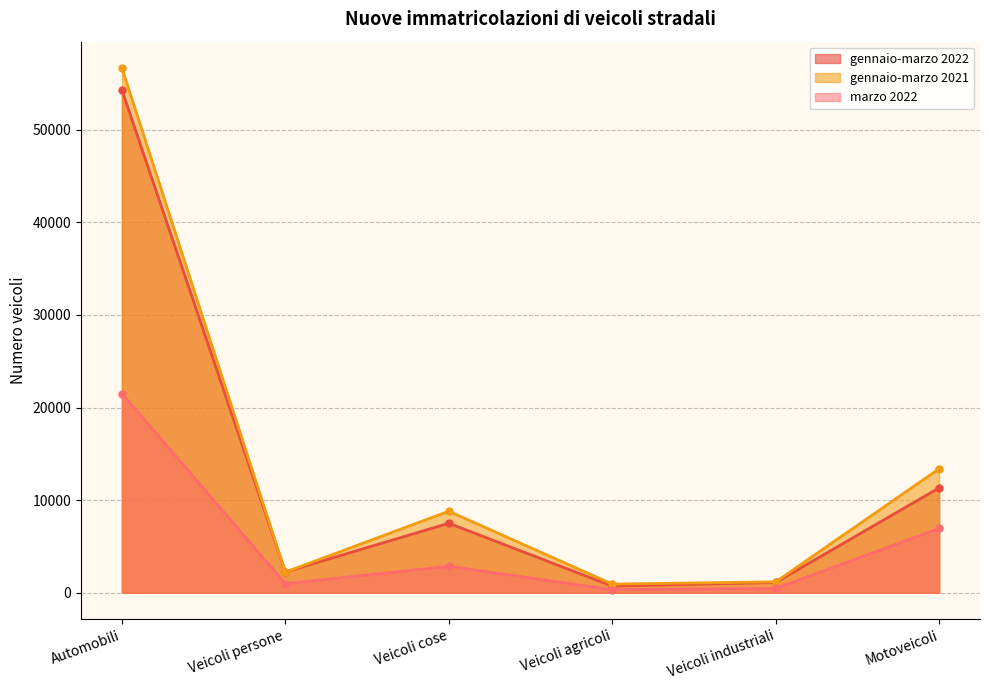

What position from the right is Veicoli persone?

5